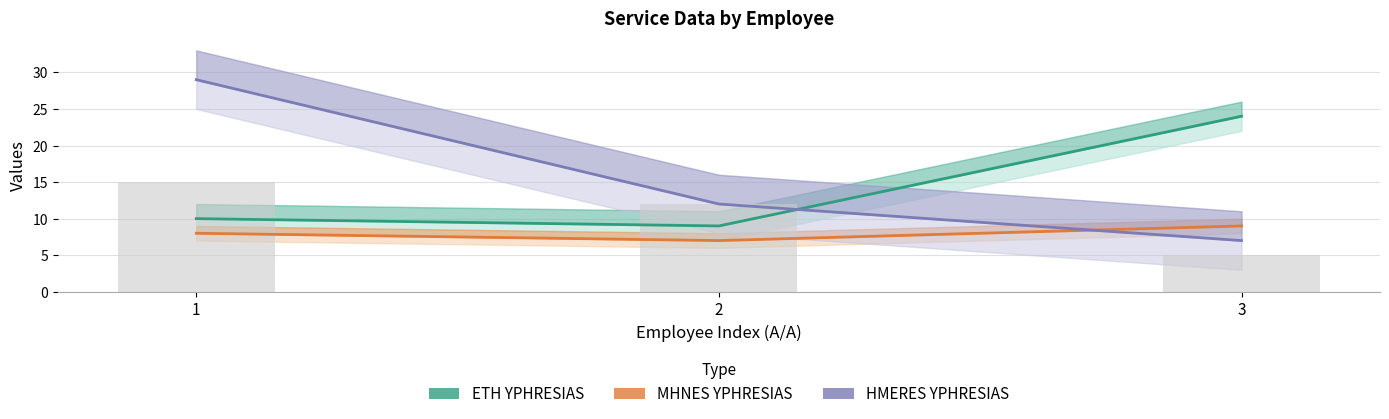

Where is MHNES YPHRESIAS nearest to the value 8?

1